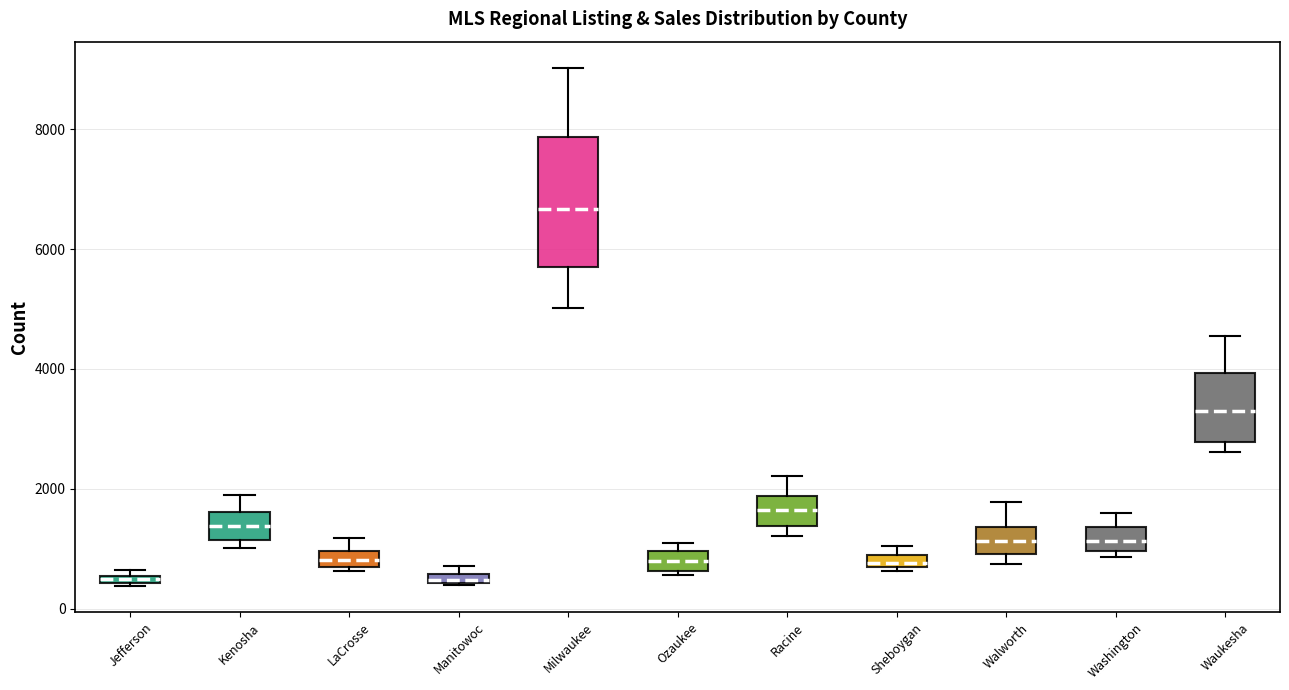

Comparing the boxes themselves (not the whiskers), which one is the tallest?

Milwaukee